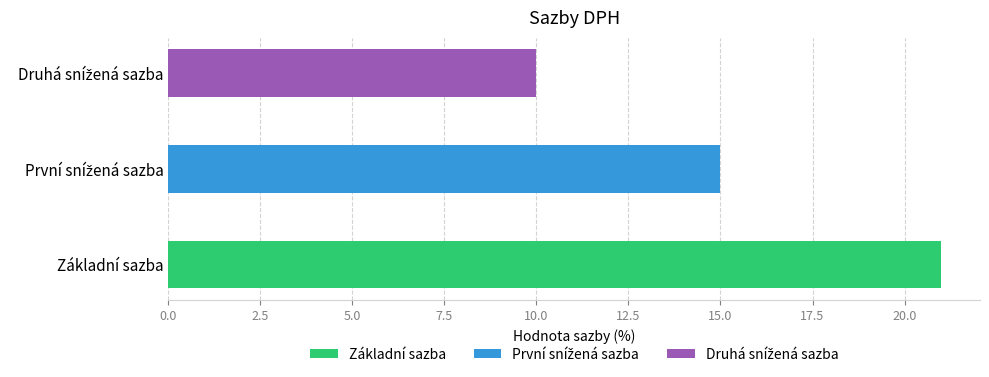

Reading left to right, extract all data points from this chart.

Základní sazba=21	První snížená sazba=15	Druhá snížená sazba=10